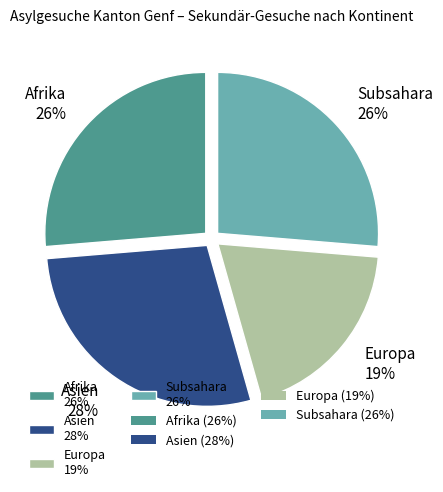

To the nearest percent, what portion does Afrika 26% represent?

26%